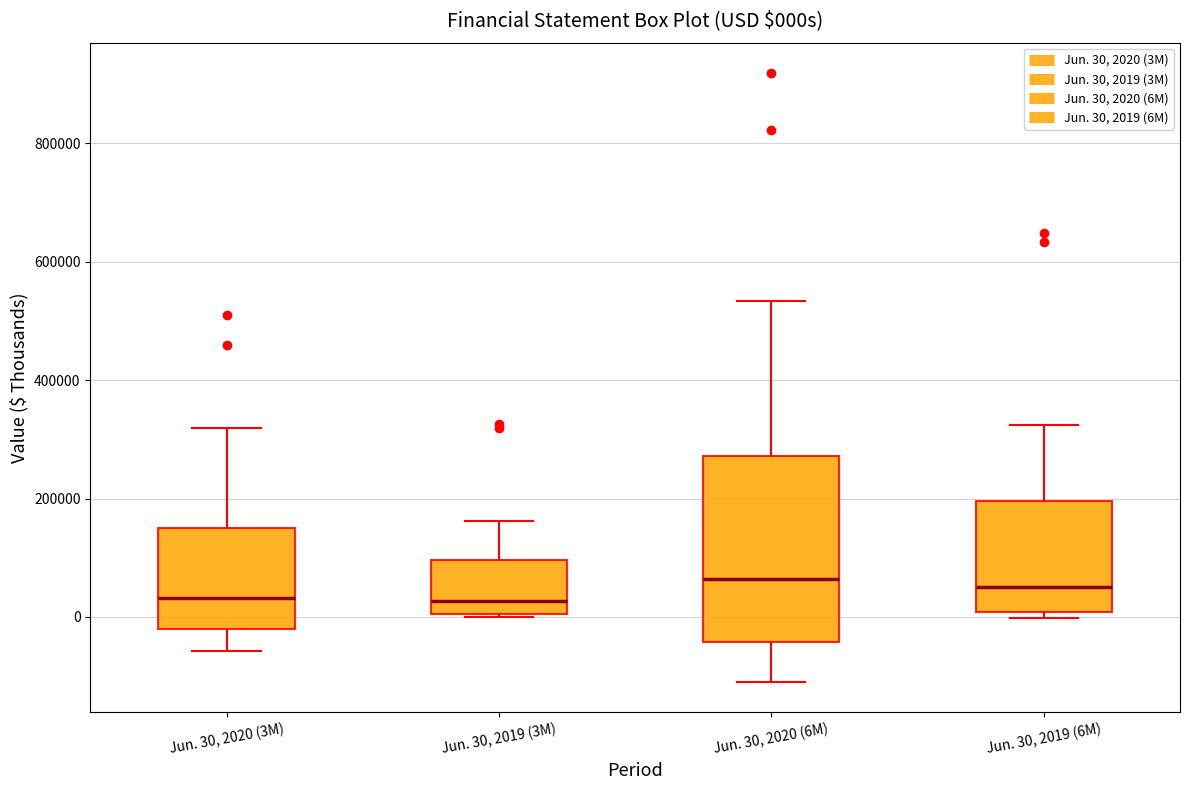

Where does the median line of the box for Jun. 30, 2019 (6M) sit on the y-axis? The values are not printed on the chart, so give them approximately, as read against the axis.

60000